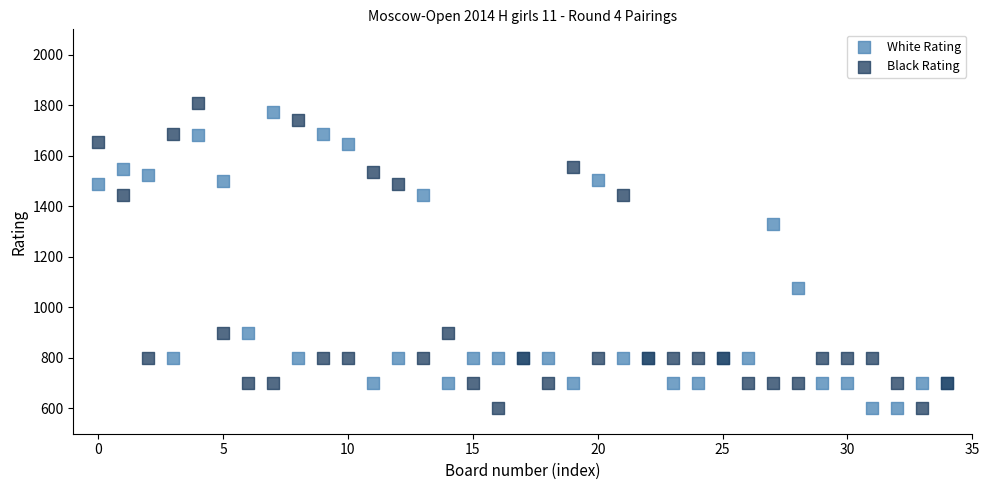

Which series contains the highest Y value?

Black Rating